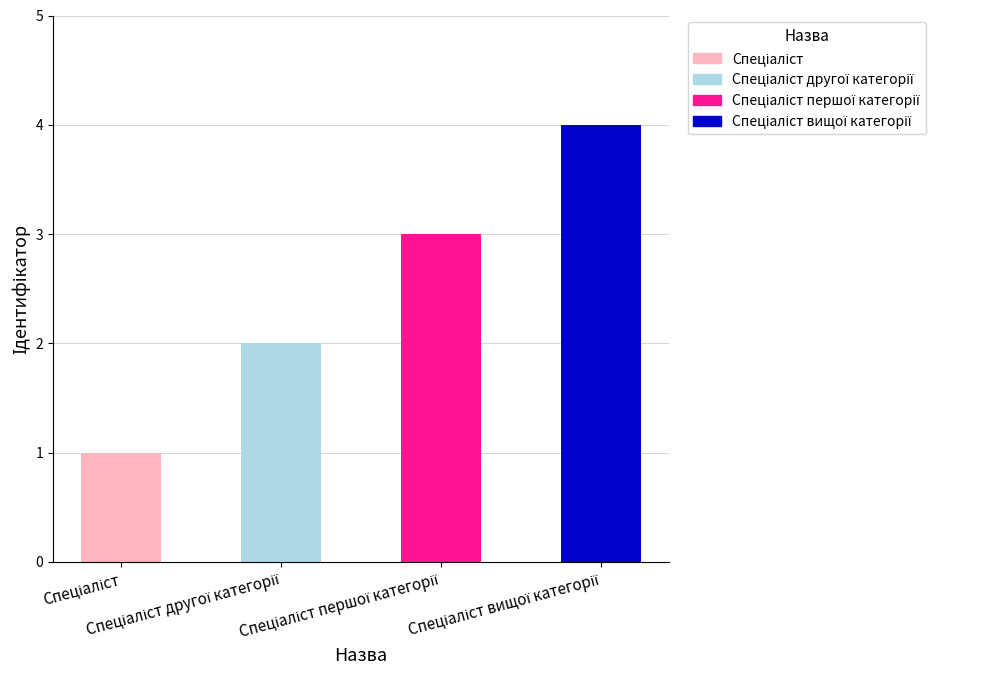

What is the difference between the maximum and minimum values?

3